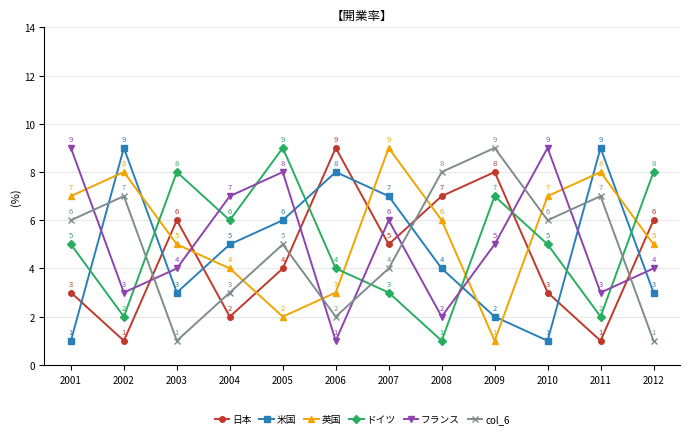

At which category does 米国 reach its first local peak?

2002